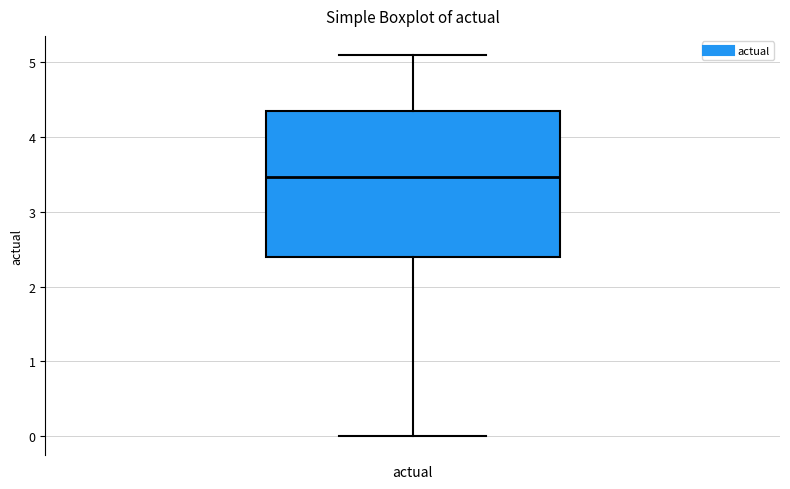

Read this box plot against the y-axis: the position of the median line, the range covered by the box, and the ends of both whiskers. The values are not printed on the chart, so give them approximately, as read against the axis.

median 3.5, box 2.4 to 4.3, whiskers 0.0 to 5.1